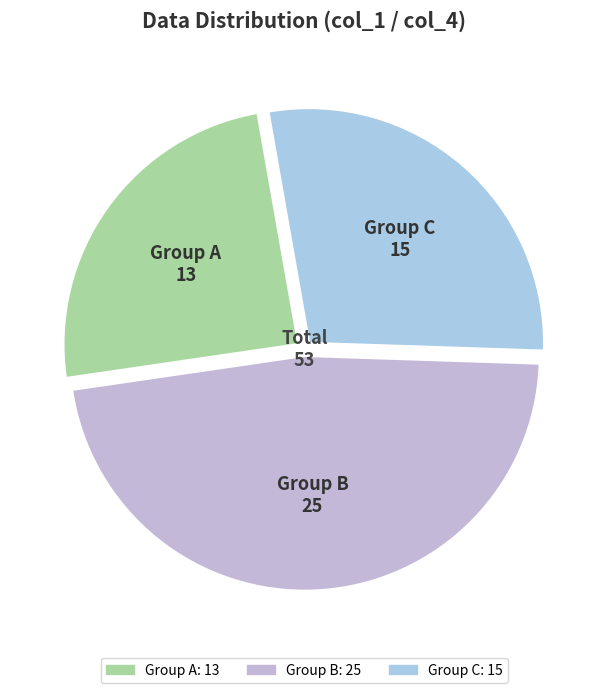

Does Group B represent more than half of the total?

No